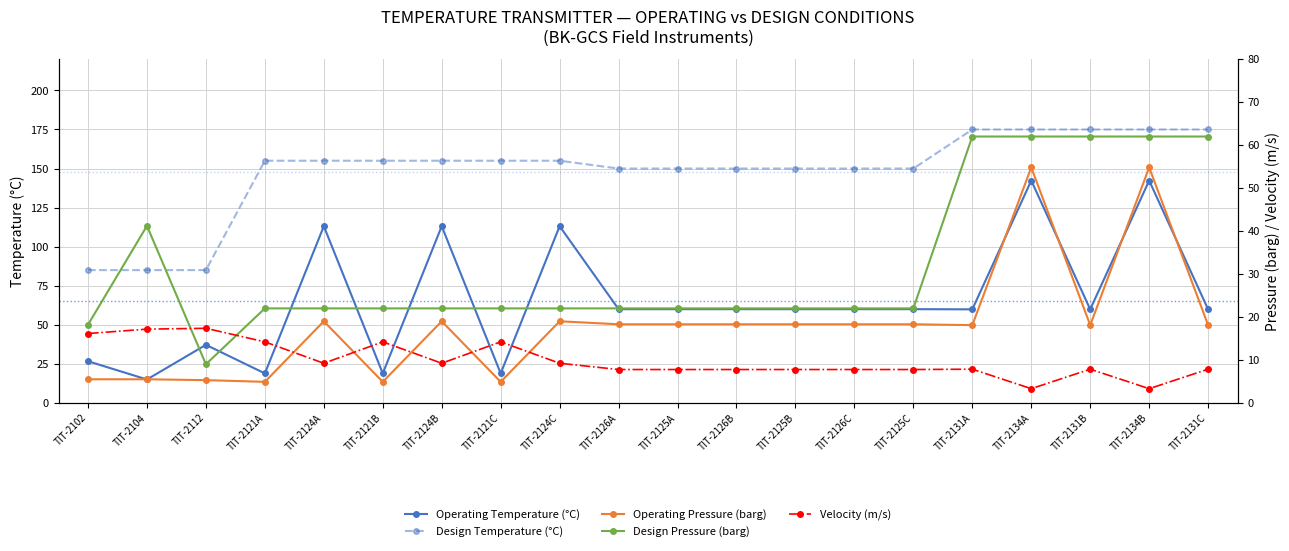

What is the label of the 12th point from the right?

TIT-2124C